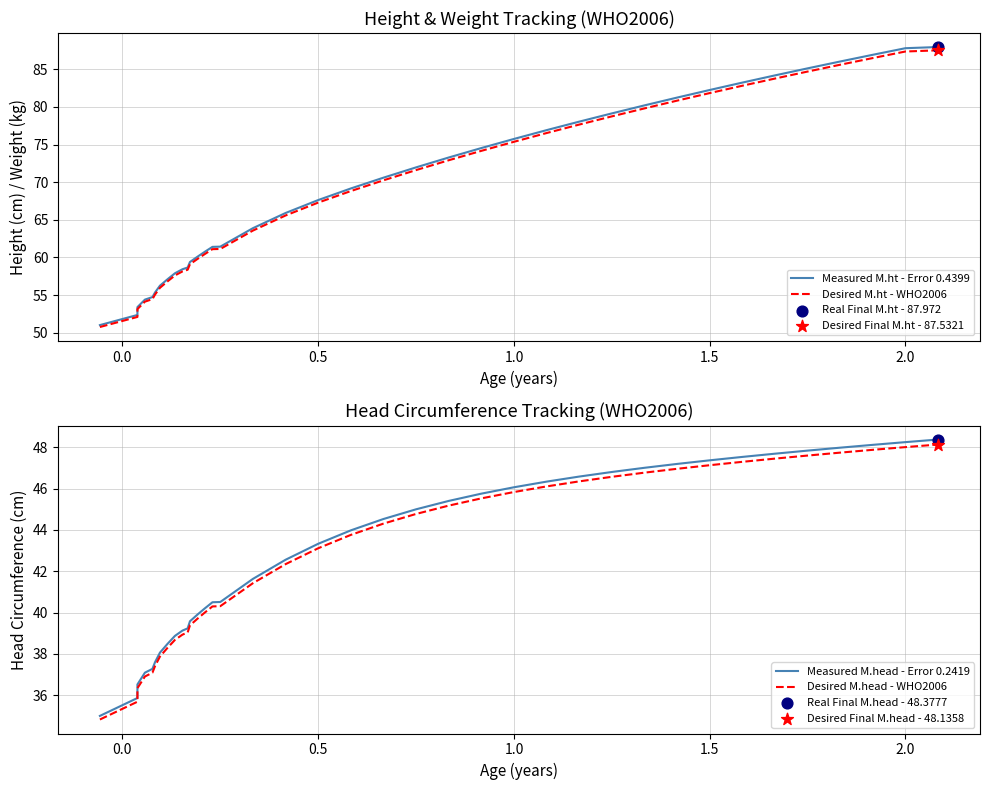

Is the value of Desired M.head - WHO2006 at 1.0 greater than the value of Desired M.ht - WHO2006 at 0.0?

No